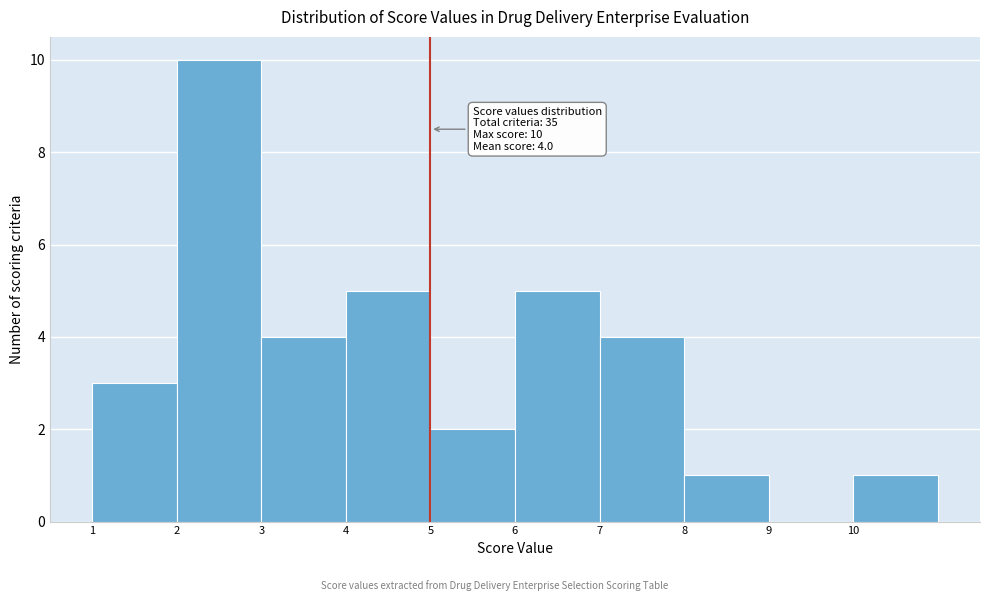

Over which range of the x-axis is the bar tallest?

2 to 3